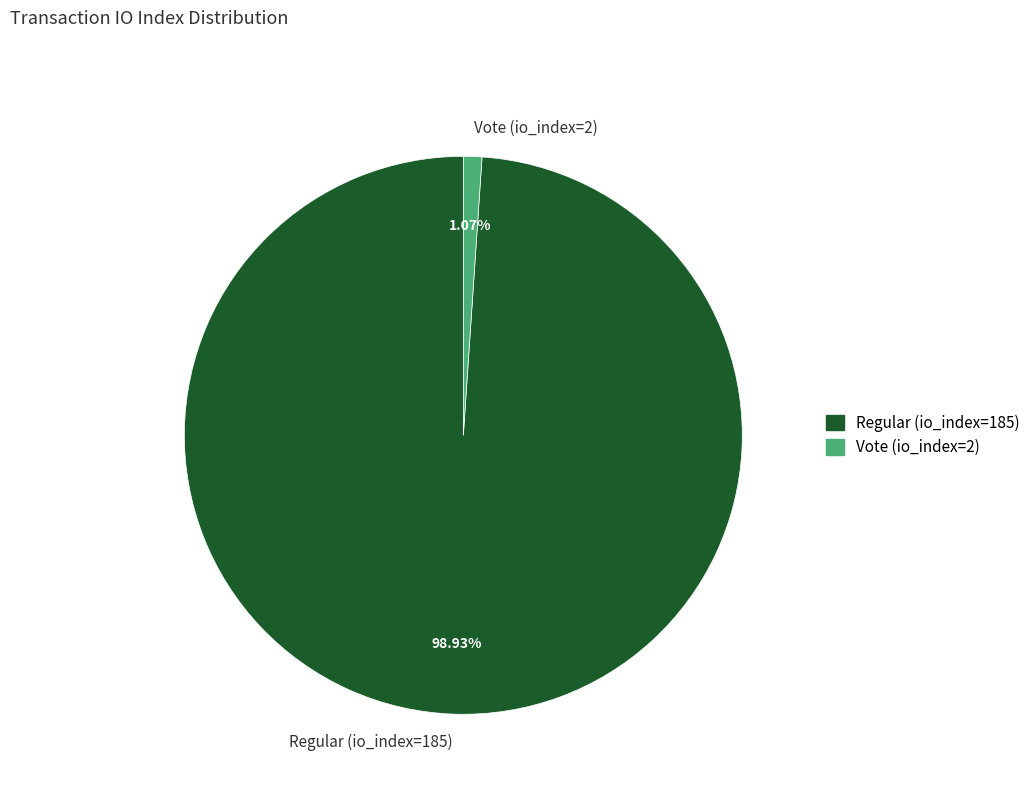

To the nearest percent, what is the combined percentage of Regular (io_index=185) and Vote (io_index=2)?

100%